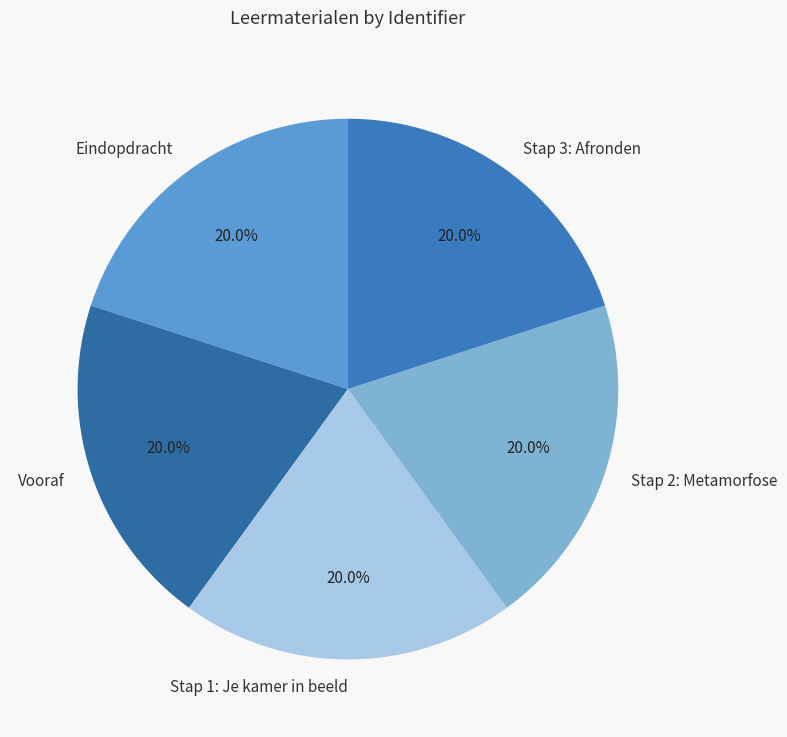

Count the number of slices in the pie.

5